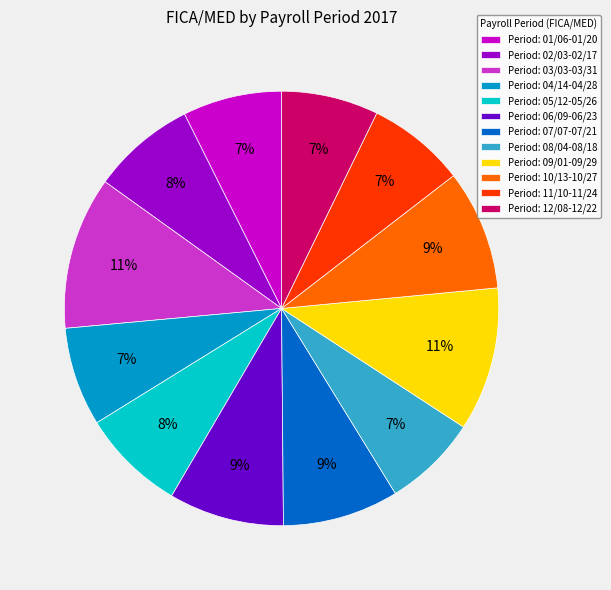

To the nearest percent, what portion does Period: 06/09-06/23 represent?

9%